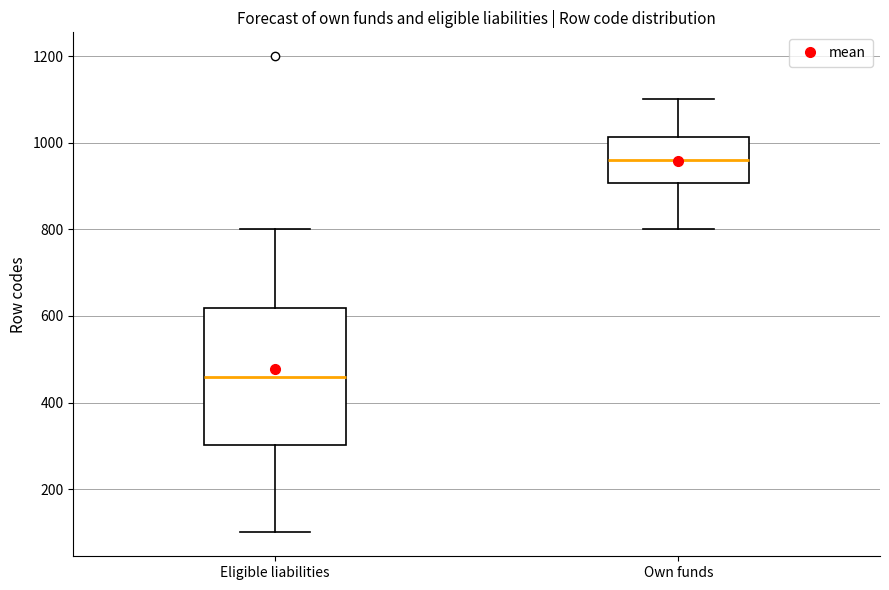

Which box's median line is the lowest?

Eligible liabilities